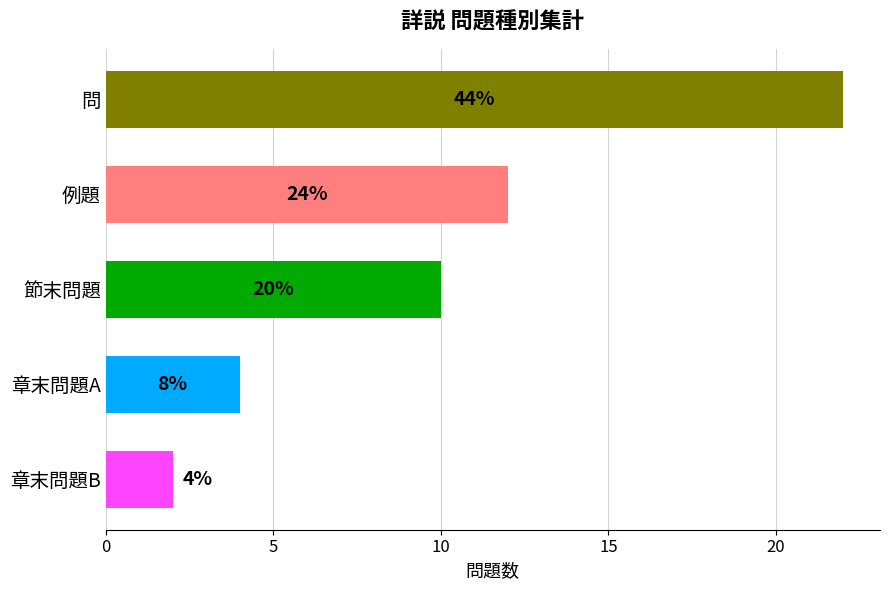

How many bars are there in total?

5